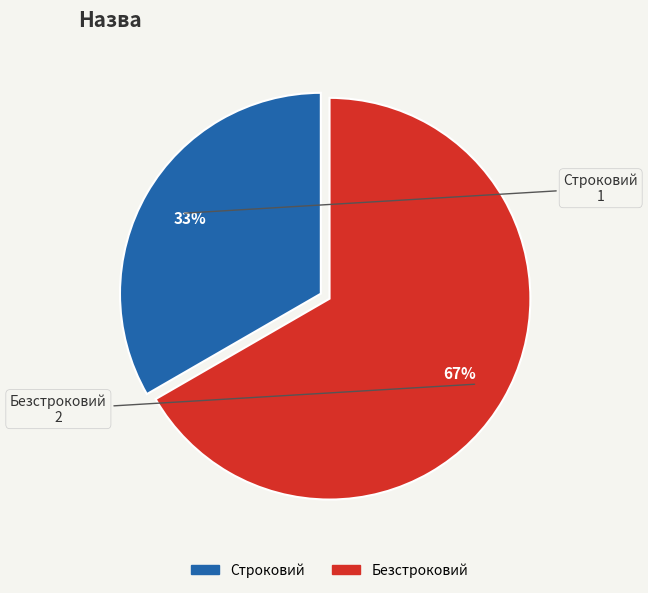

Combined, do Строковий and Безстроковий account for over 50%?

Yes